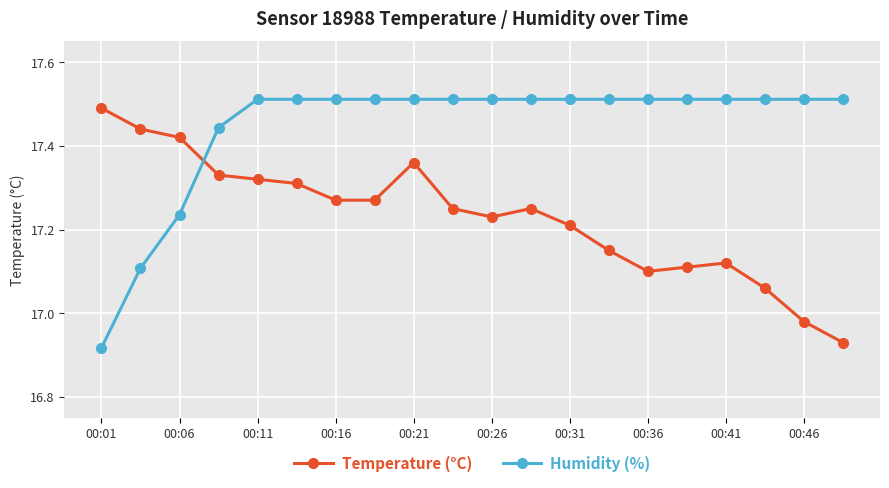

What is the difference between the maximum and minimum values in the Humidity (%) series?

0.6